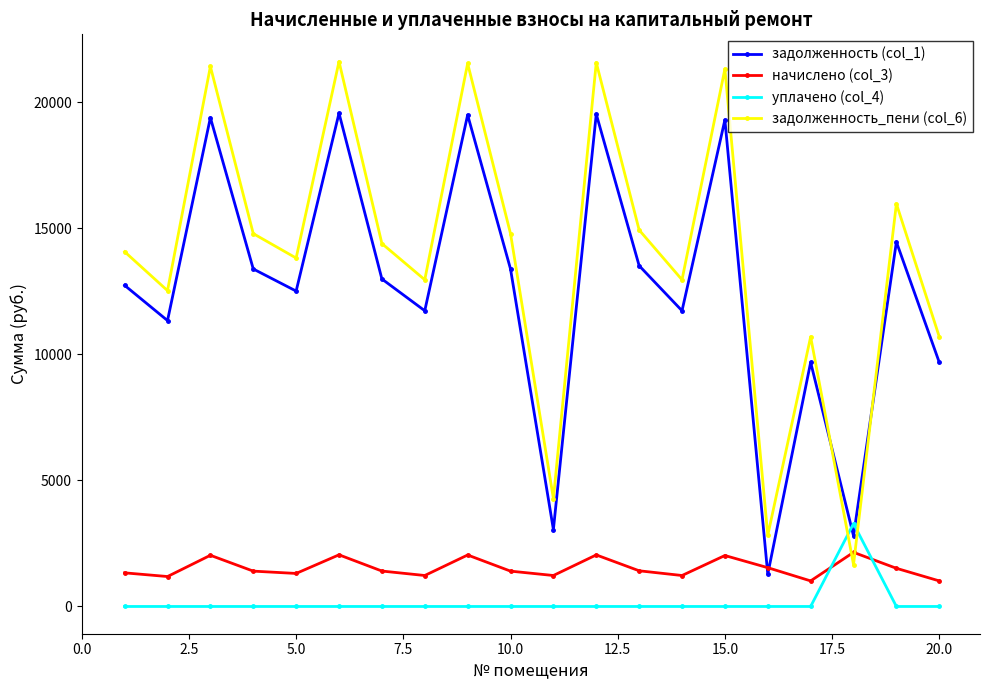

What is the value of the задолженность (col_1) point at the 9th from the left?

19490.4